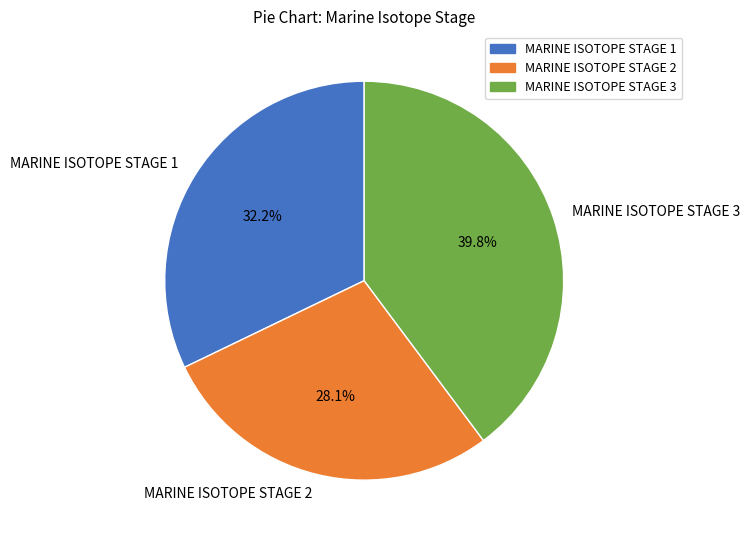

Rank the categories by value from highest to lowest.

MARINE ISOTOPE STAGE 3, MARINE ISOTOPE STAGE 1, MARINE ISOTOPE STAGE 2